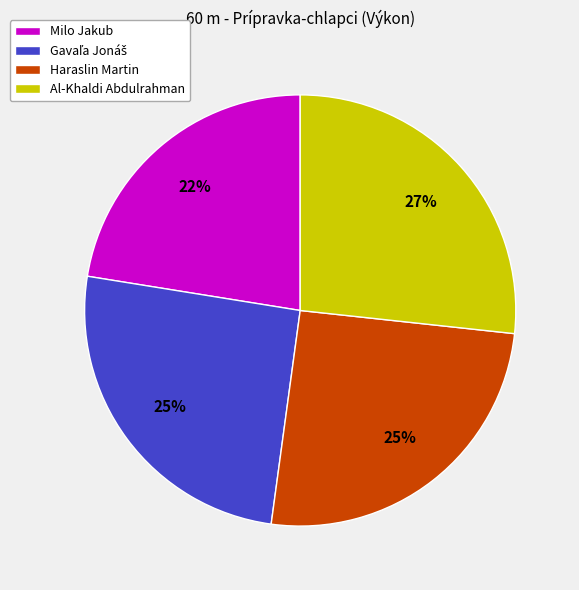

Does any single category account for the majority?

No